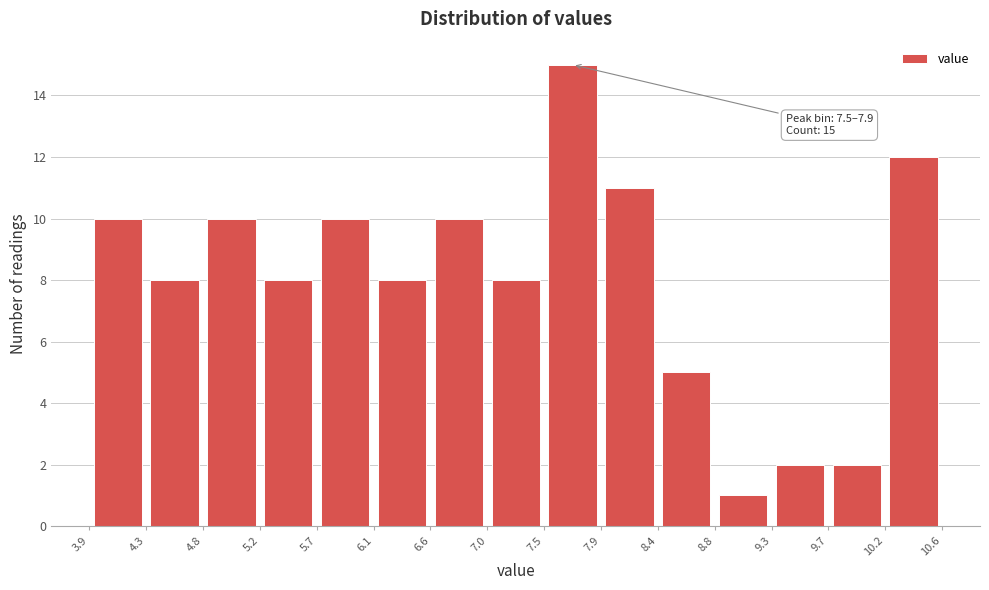

Which range on the x-axis has the tallest bar?

7.5 to 7.9